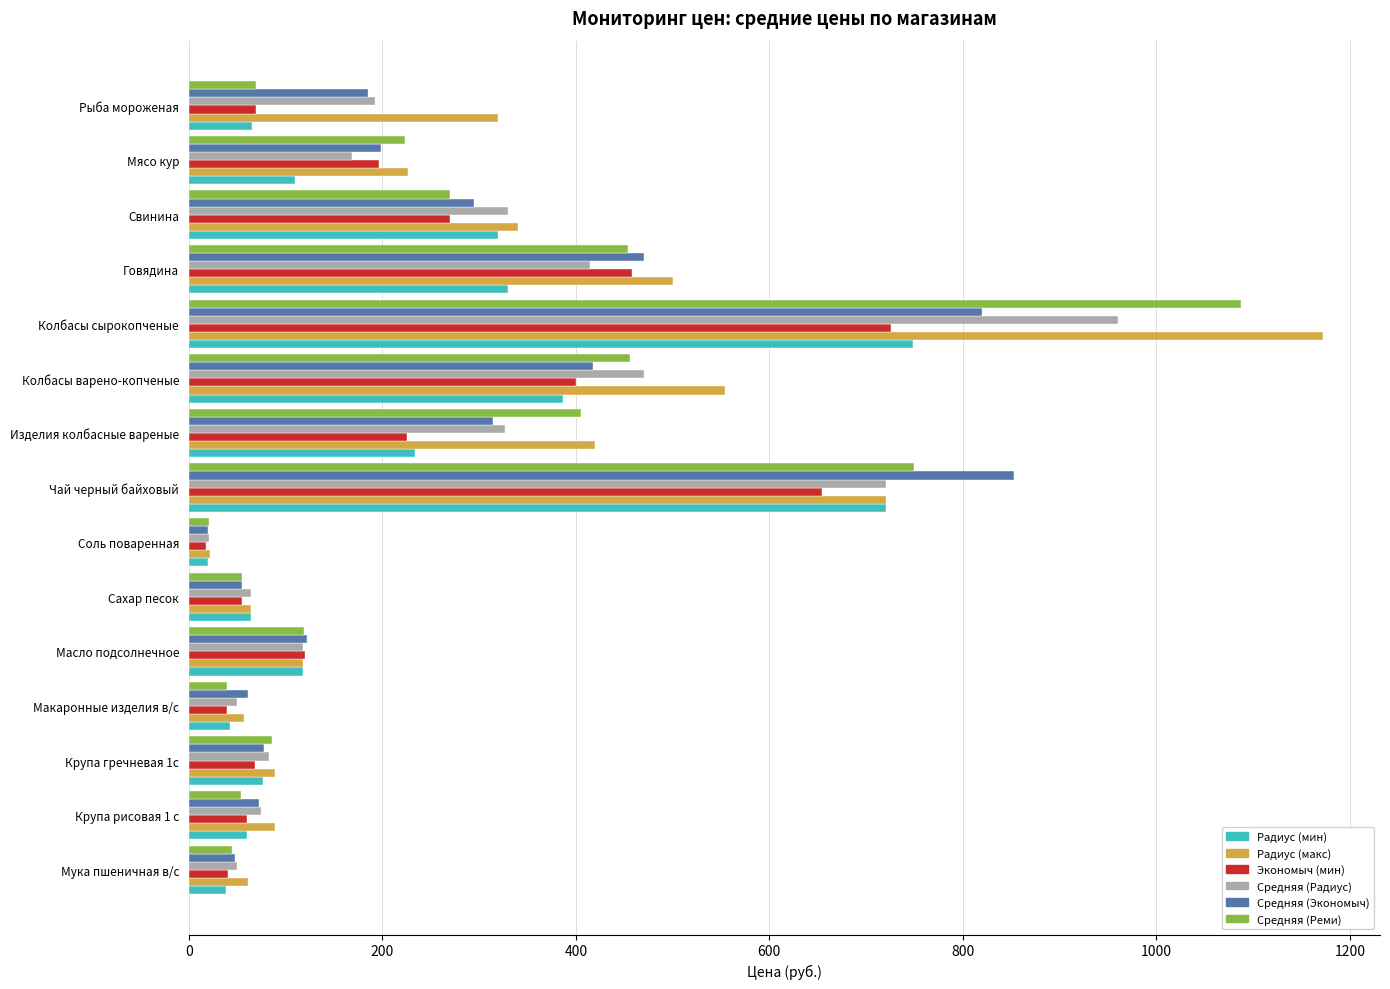

Which series has the largest range (max minus min)?

Радиус (макс)